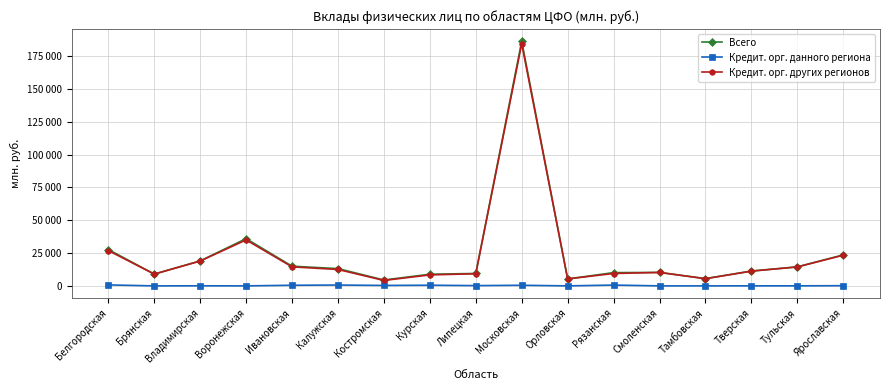

Does the chart have visible grid lines?

Yes